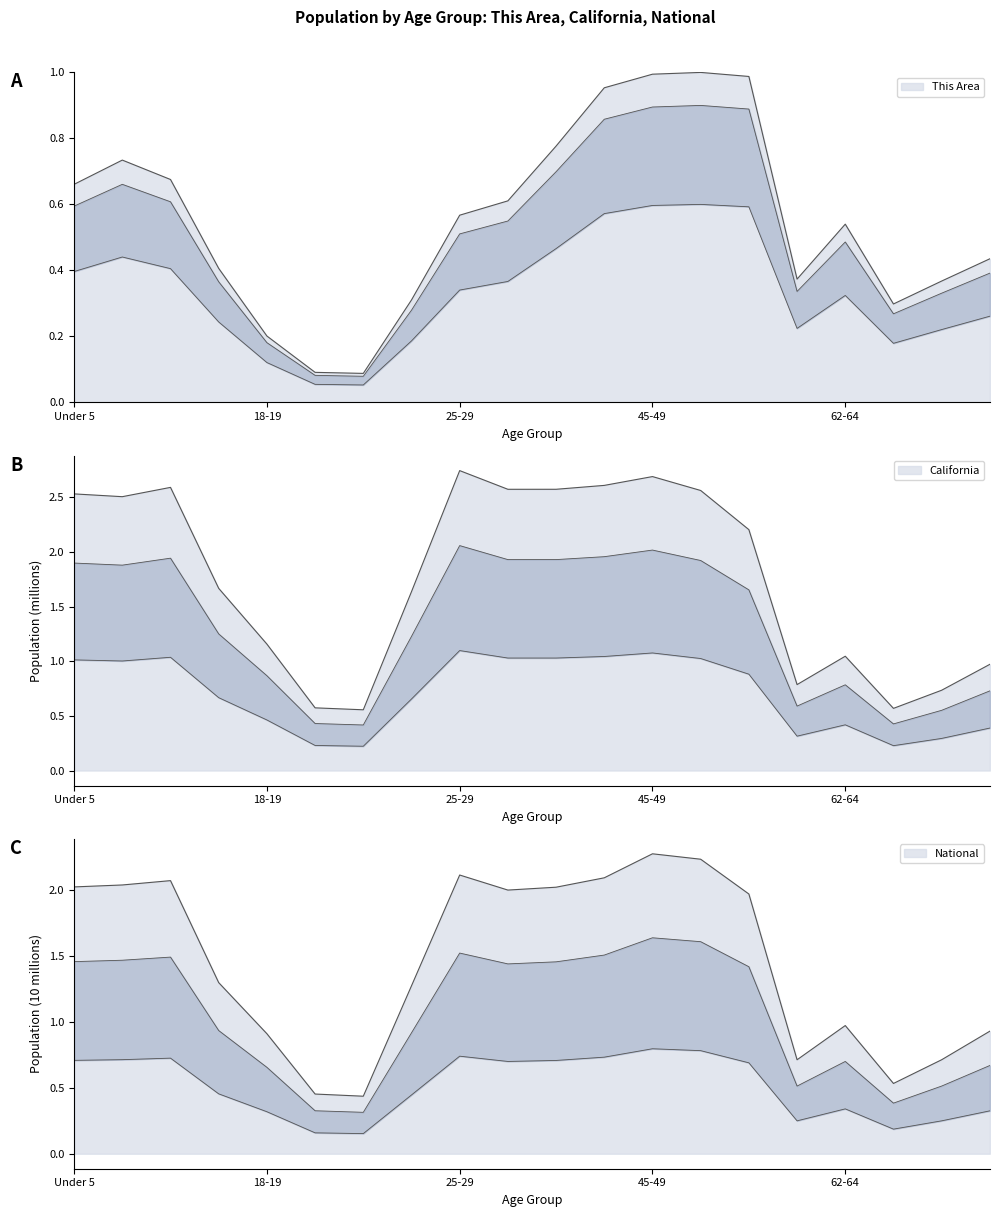

The California series shows 1.0 at 50-54. True or false?

True